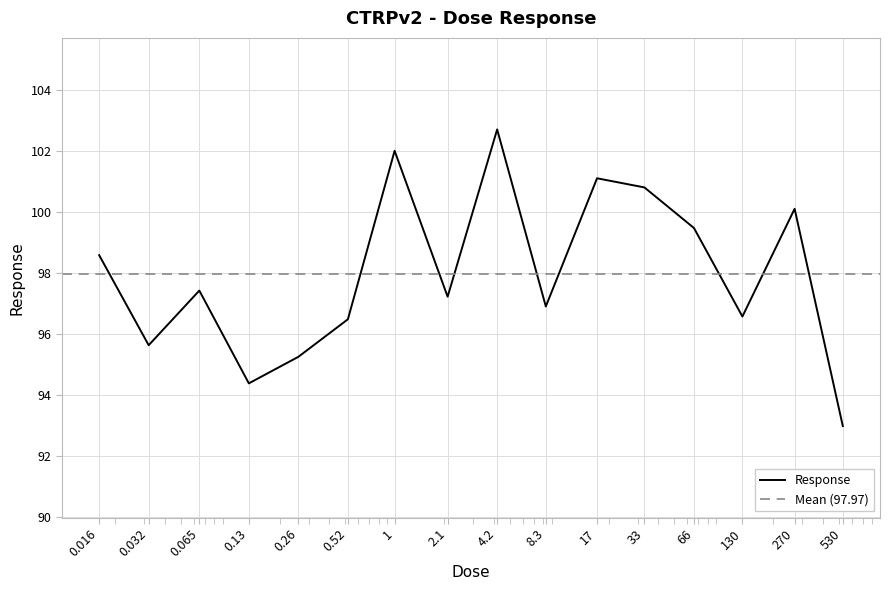

Where is the first local minimum?

0.032